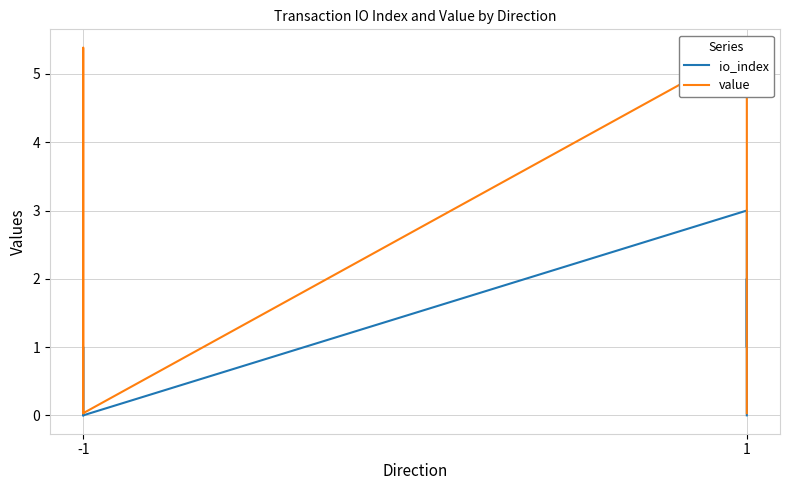

At which label does value reach its minimum?

-1